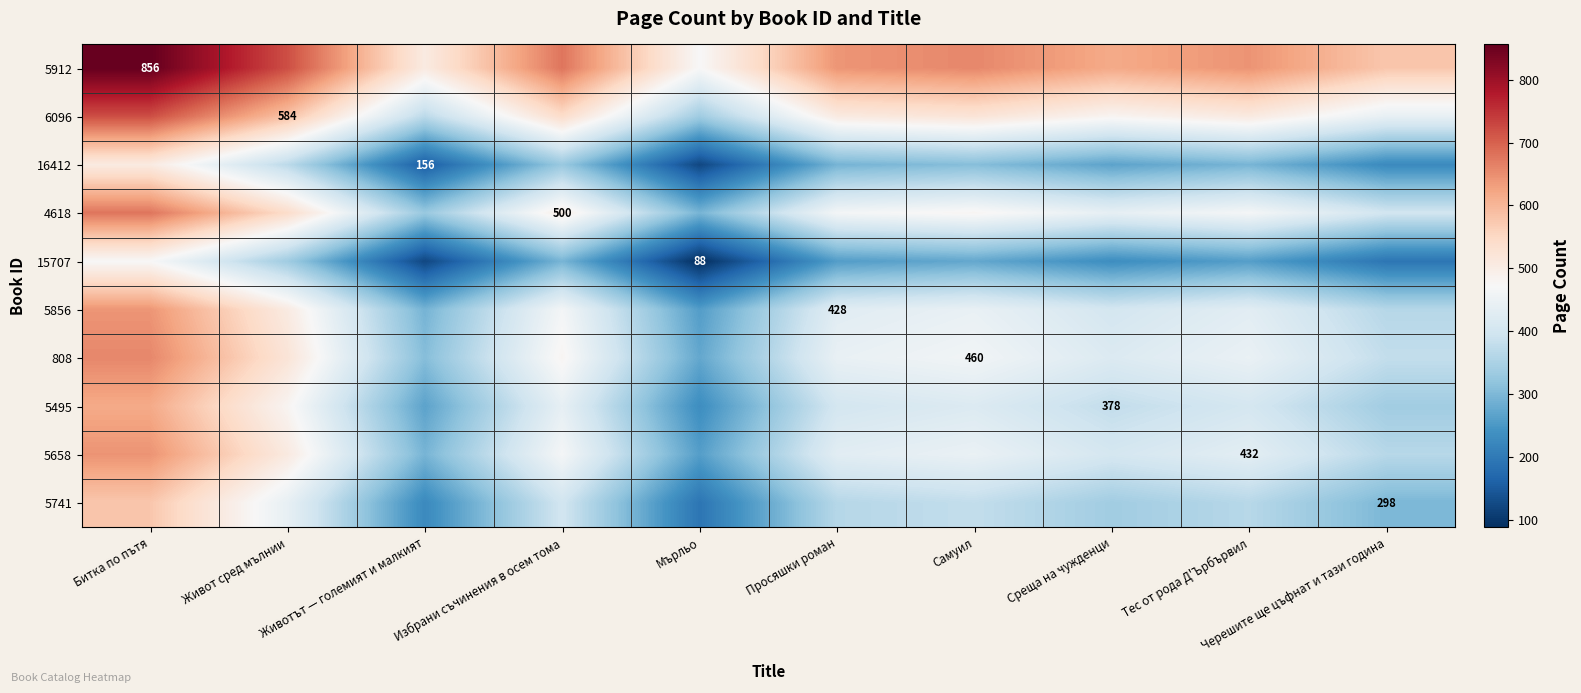

What is the average value of the 16412 series?

287